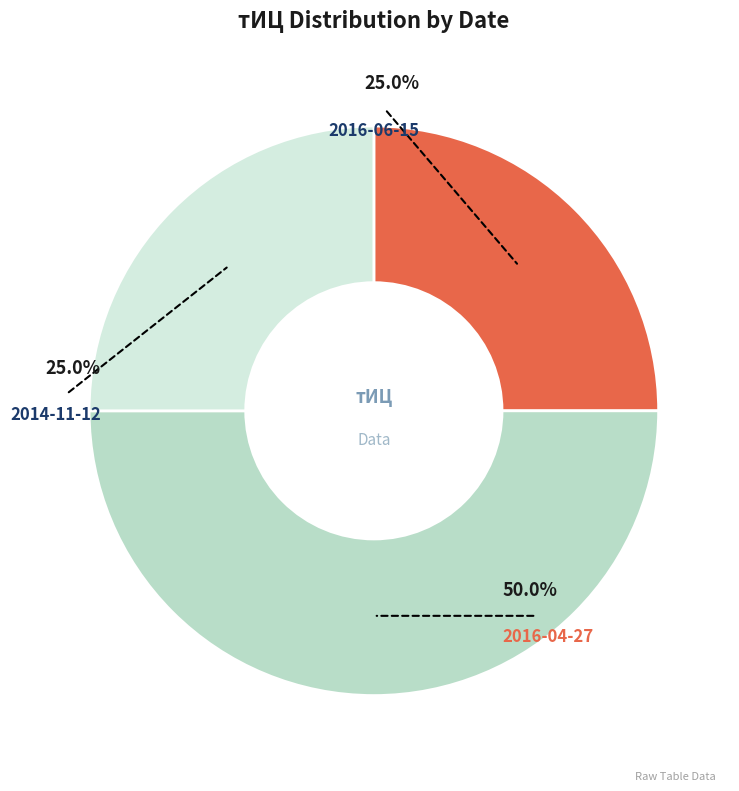

Approximately how many times larger is the value at 2016-04-27 compared to 2016-06-15?

2.0